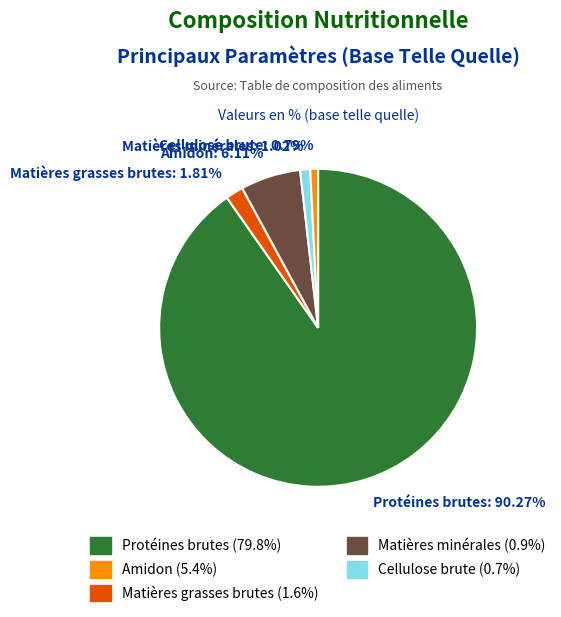

To the nearest percent, what is the difference between the Matières minérales and Protéines brutes slice percentages?

89%